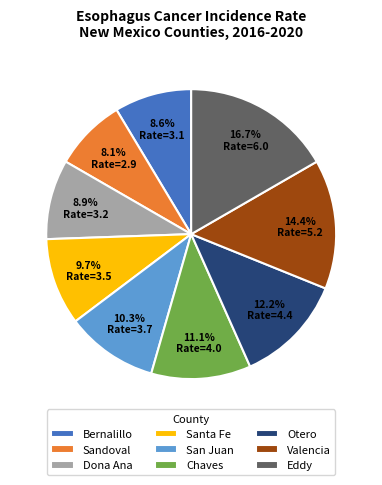

How much of the chart is everything except Santa Fe?

90.3%